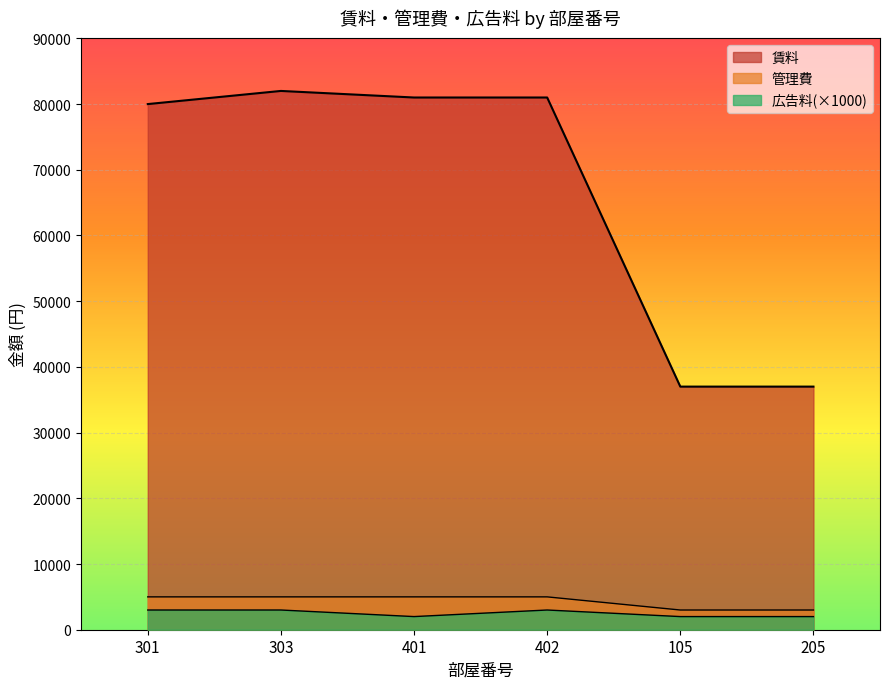

How many values in the 管理費 series are below 5000?

2